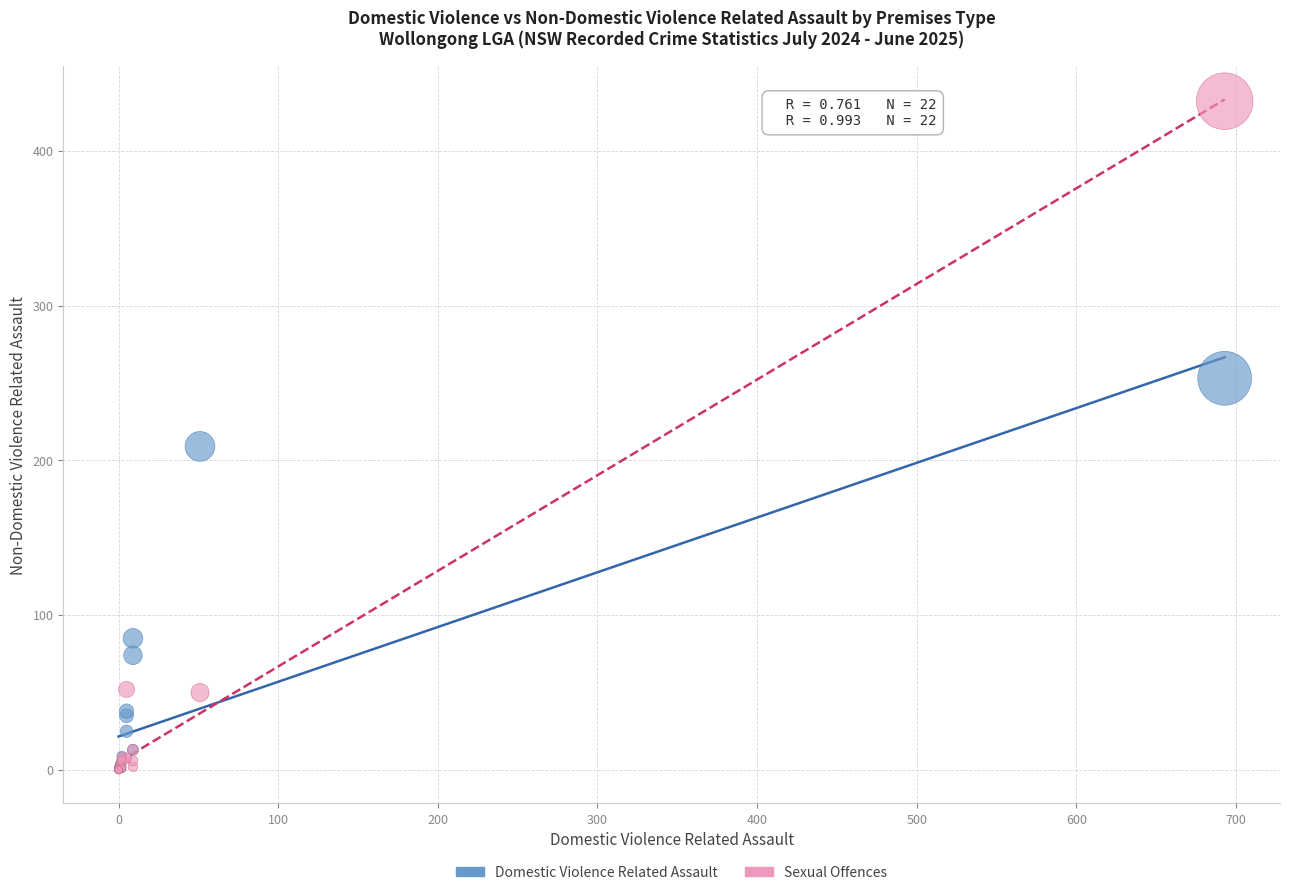

Which series has the largest Y range (max minus min)?

Sexual Offences